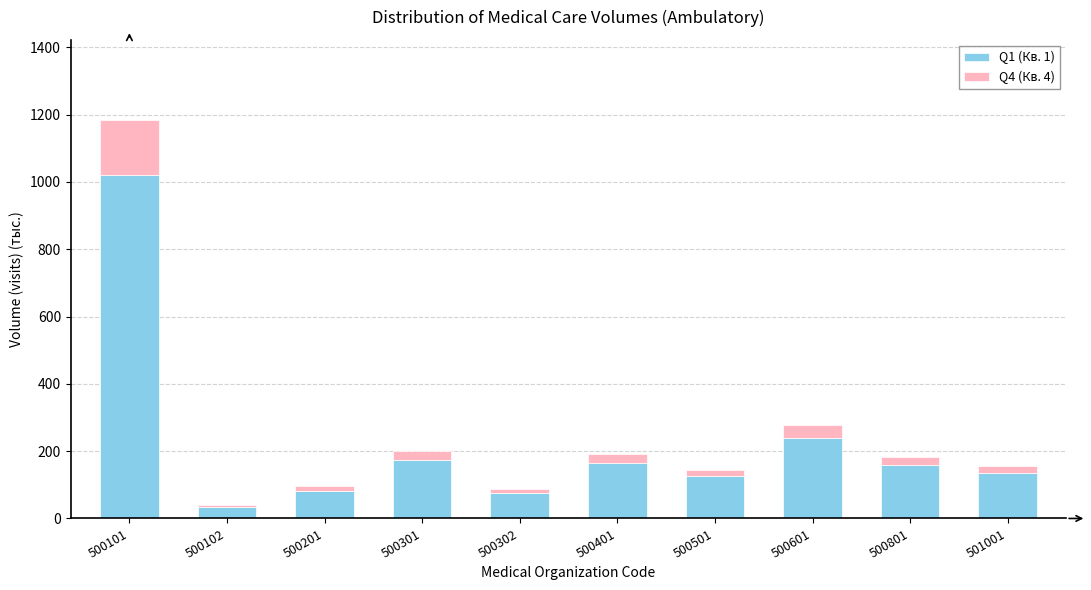

At which category is the sum across all series the highest?

500101